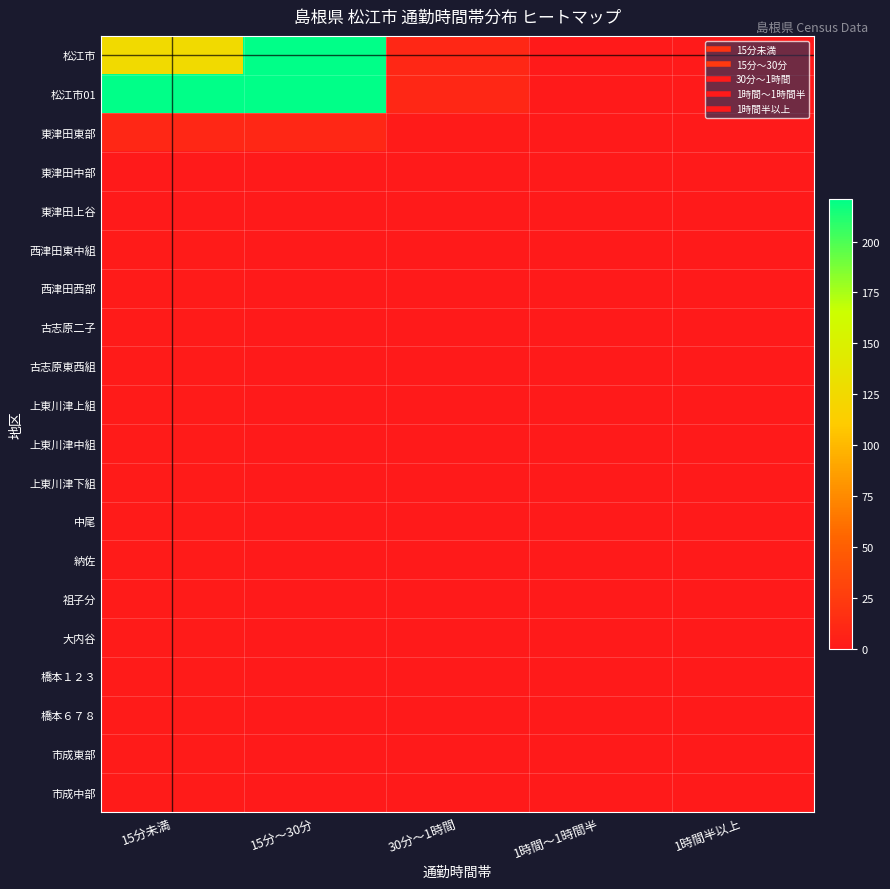

Between 30分～1時間 and 15分未満, which is larger?

15分未満